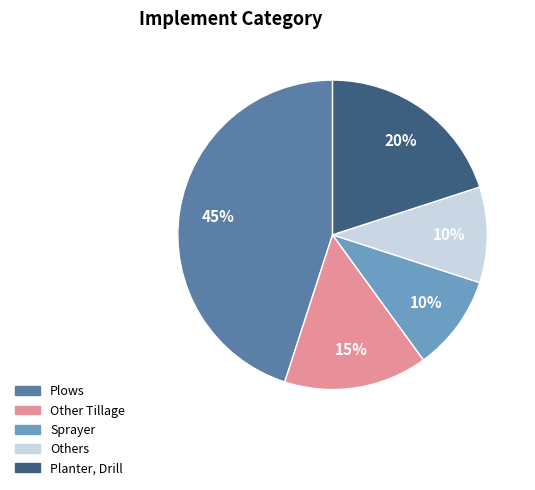

Which slice is the largest?

Plows